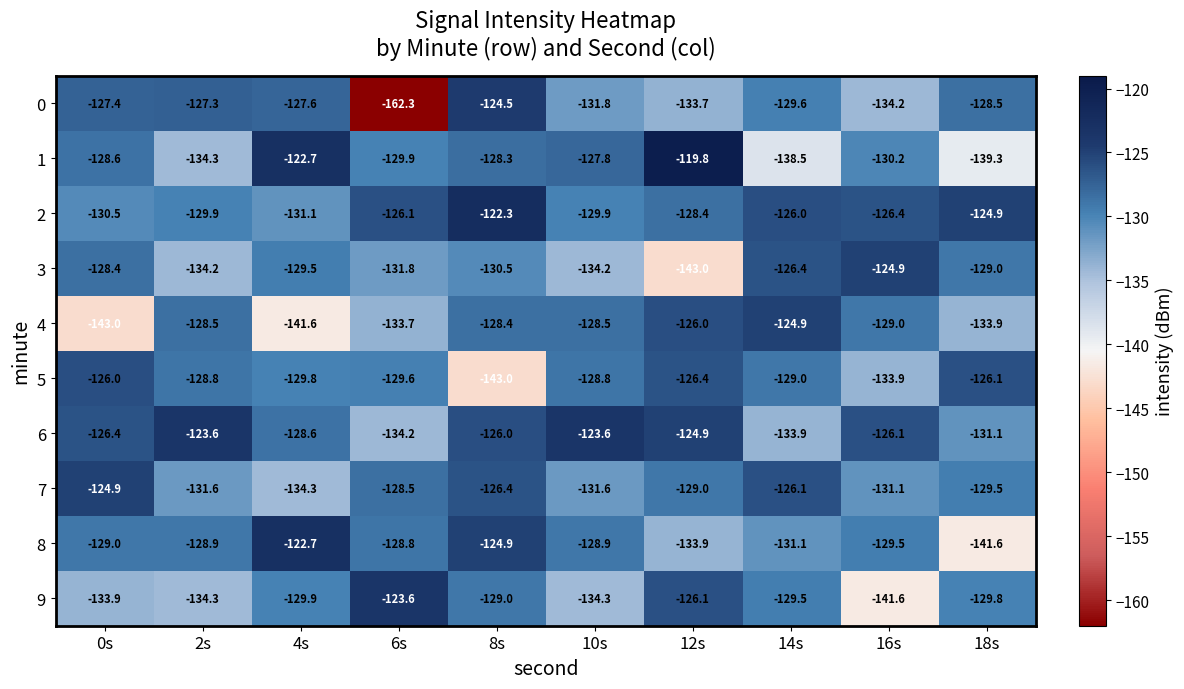

Rank the series at 6s from highest to lowest value.

9, 2, 7, 8, 5, 1, 3, 4, 6, 0